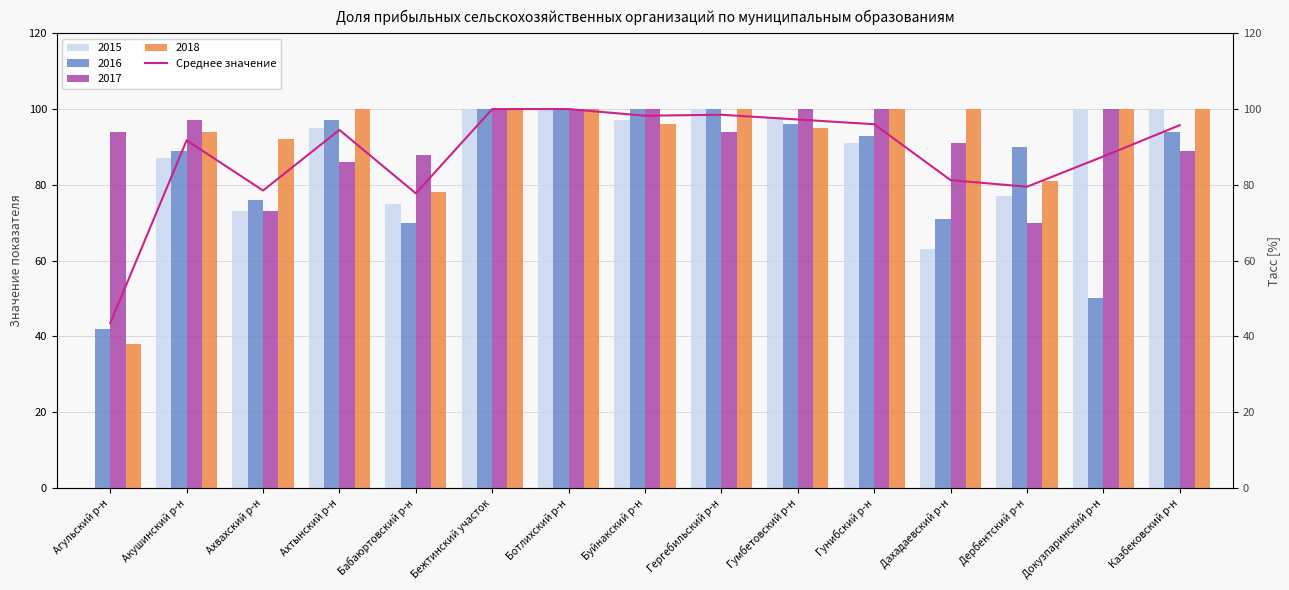

What is the difference between the values at Буйнакский р-н and Гунибский р-н?

2.2